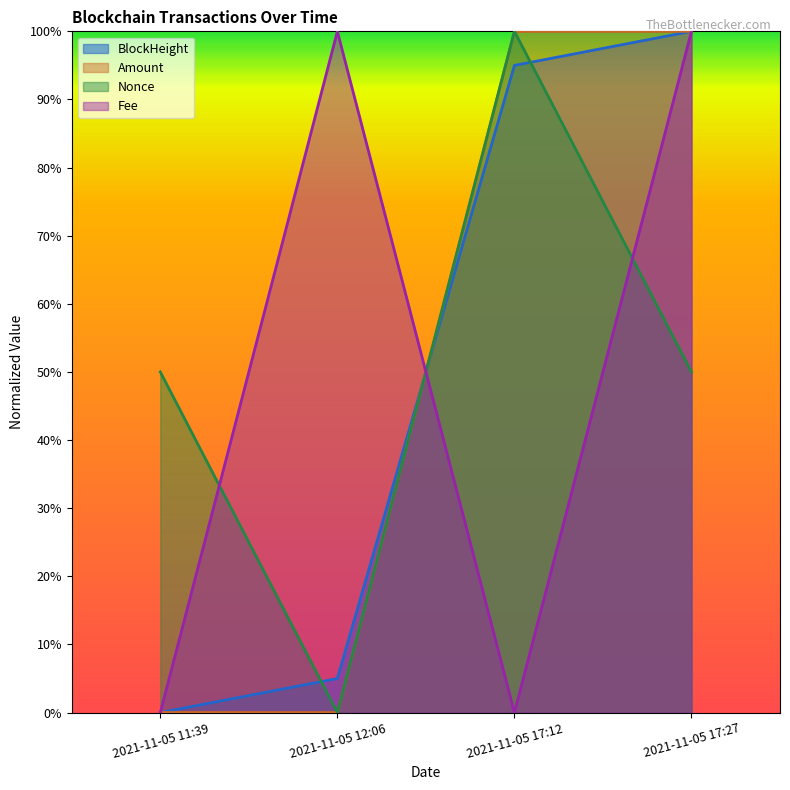

What is the difference between the maximum and second lowest values in the Nonce series?

50.0